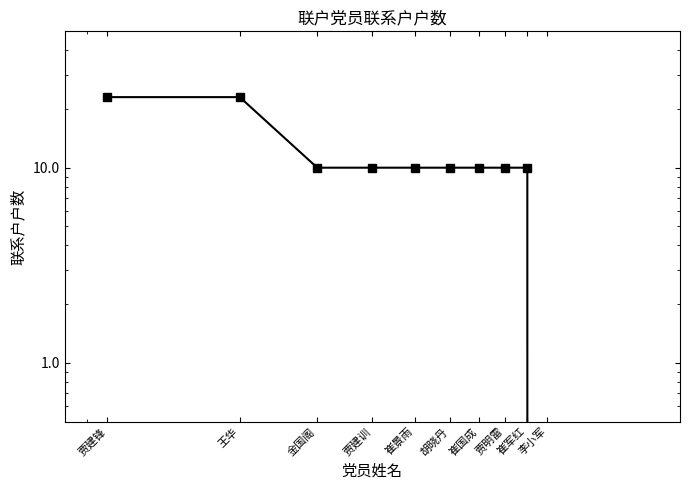

List the labels in order of value, smallest first.

李小军, 金国阁, 贾建训, 崔景雨, 胡晓丹, 崔国成, 贾明雷, 崔军红, 贾建锋, 王华